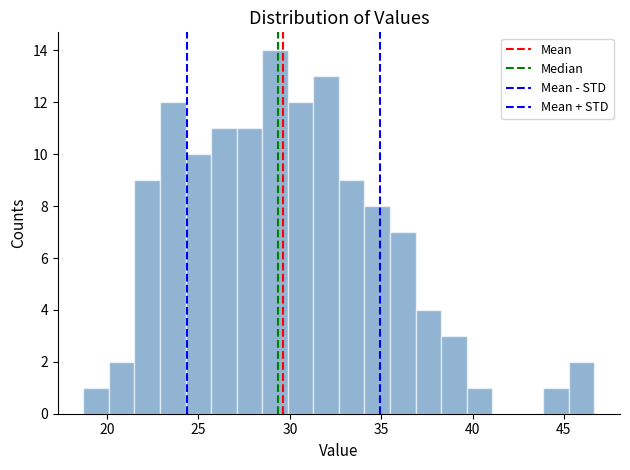

Around what value on the x-axis is the tallest bar? Give the approximate position of its centre, as read against the axis.

29.0